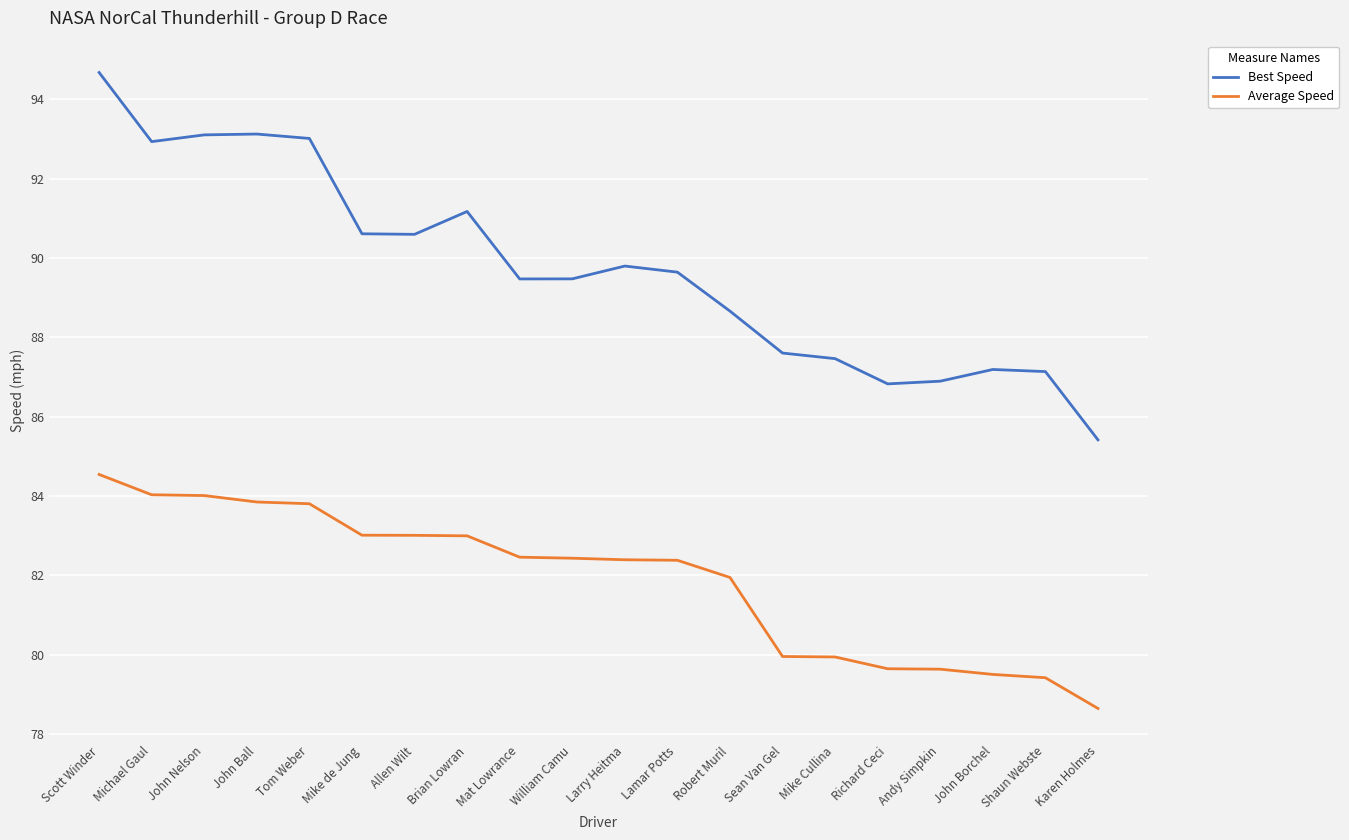

What value does the Best Speed series have at Allen Wilt?

90.6